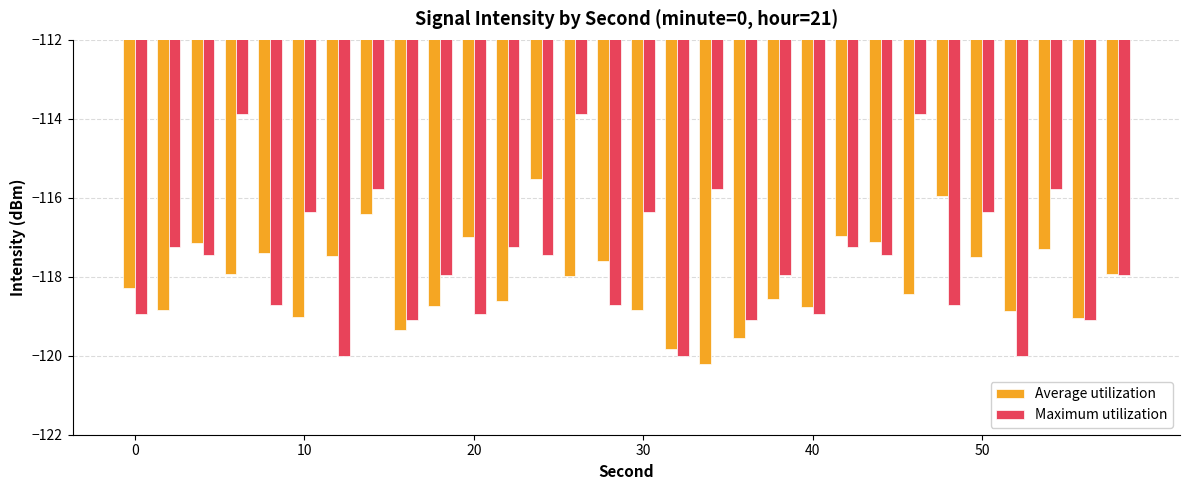

Rank the series by their average value, from highest to lowest.

Maximum utilization, Average utilization